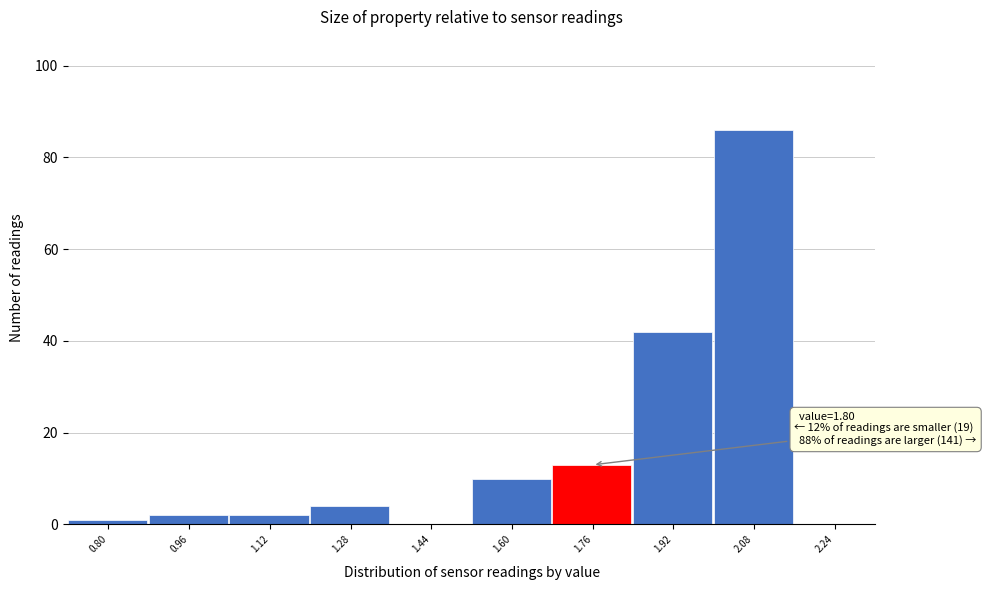

Reading left to right, extract all data points from this chart.

0.80=1	0.96=2	1.12=2	1.28=4	1.44=0	1.60=10	1.76=13	1.92=42	2.08=86	2.24=0